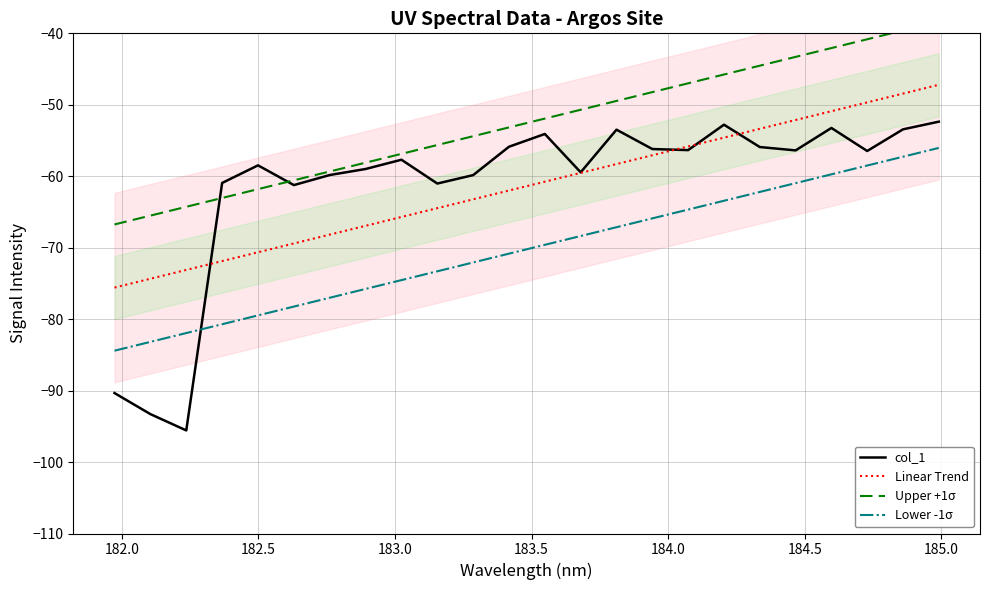

What is the maximum value for col_1?

-52.4